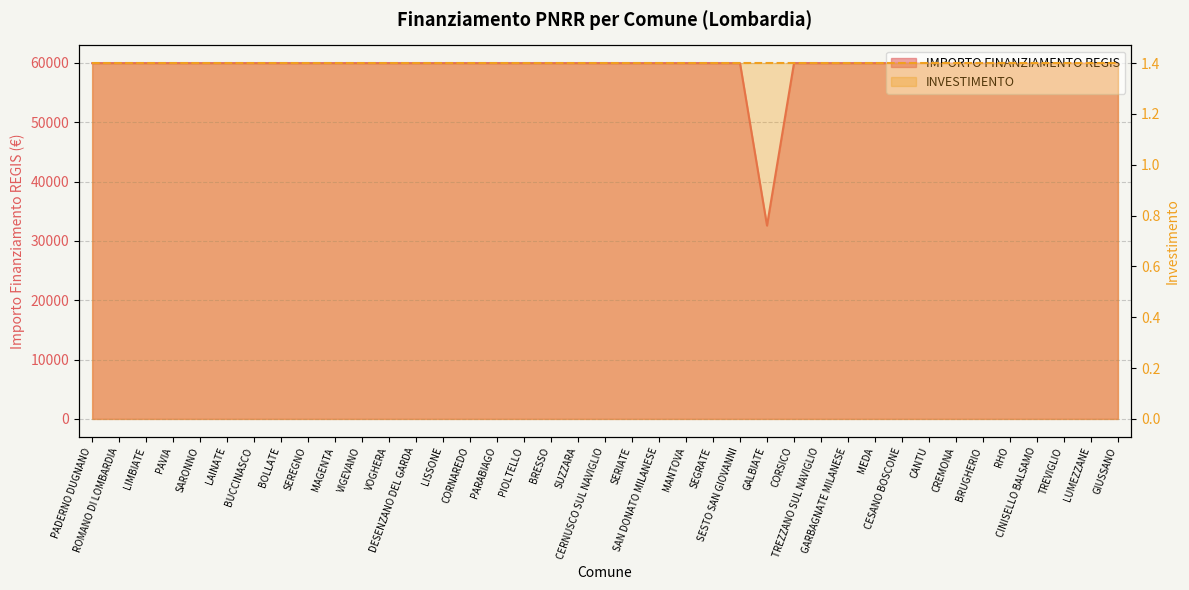

What is the sum of all values?

2311297